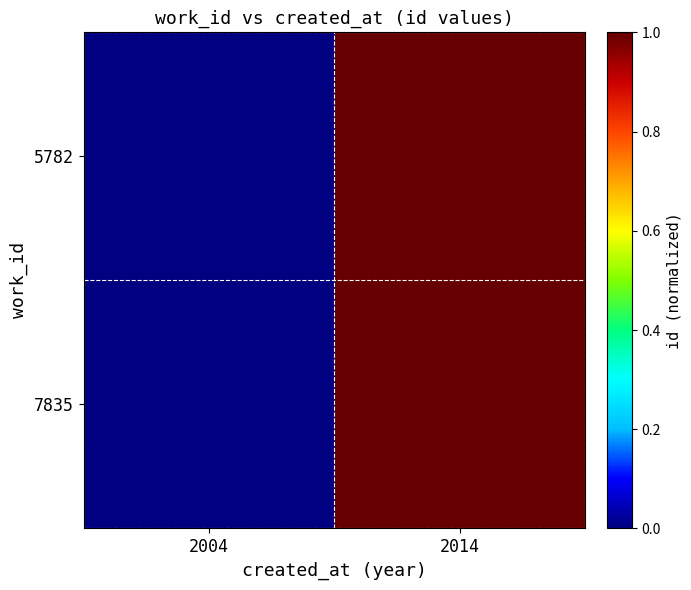

Reading right to left, list all the values displayed in this chart.

5782: 2014=1	2004=0
7835: 2014=1	2004=0